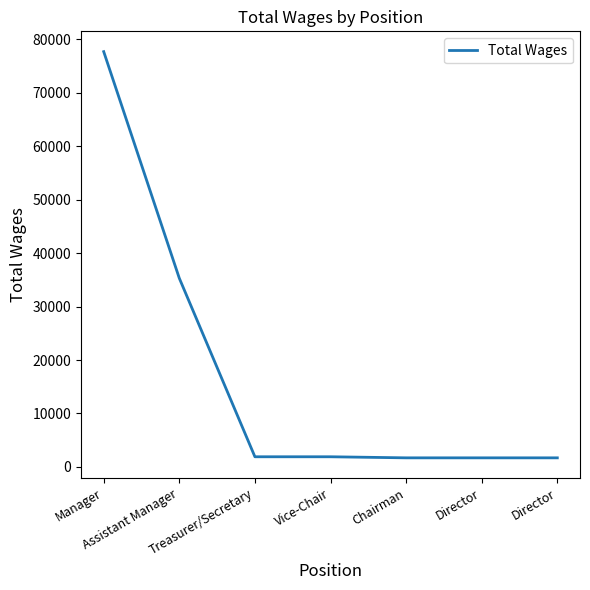

Does the chart have visible grid lines?

No